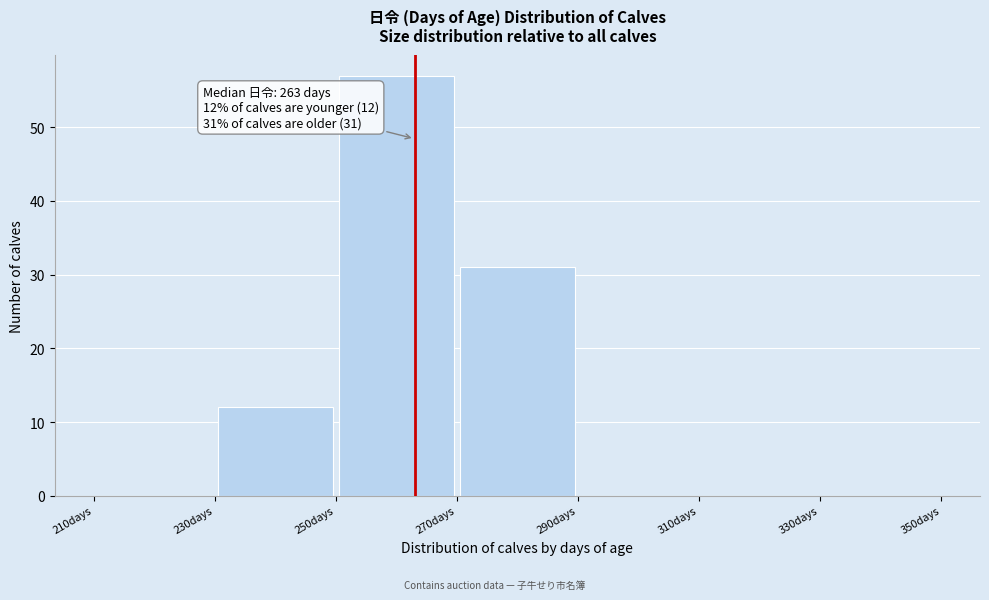

Which range on the x-axis has the tallest bar?

250 to 270